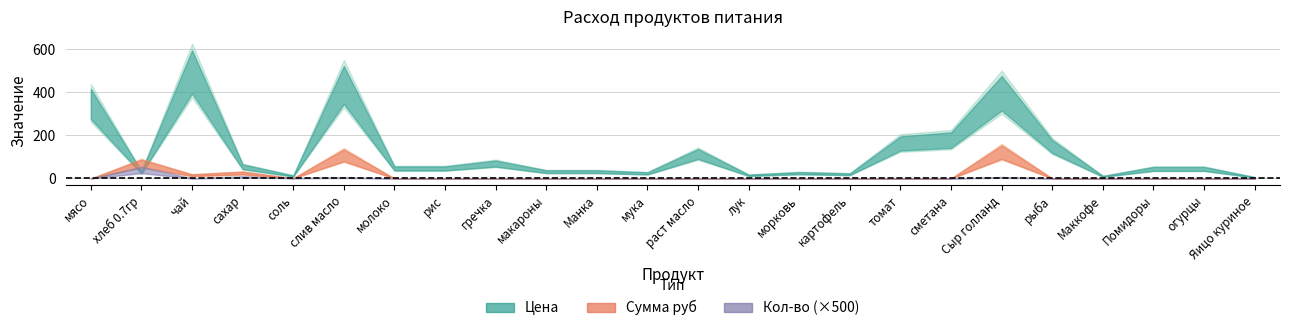

List the labels in order of total_amount value, smallest first.

мясо, молоко, рис, гречка, макароны, Манка, мука, раст масло, лук, морковь, картофель, томат, сметана, рыба, Маккофе, Помидоры, огурцы, Яицо куриное, чай, соль, слив масло, Сыр голланд, сахар, хлеб 0.7гр